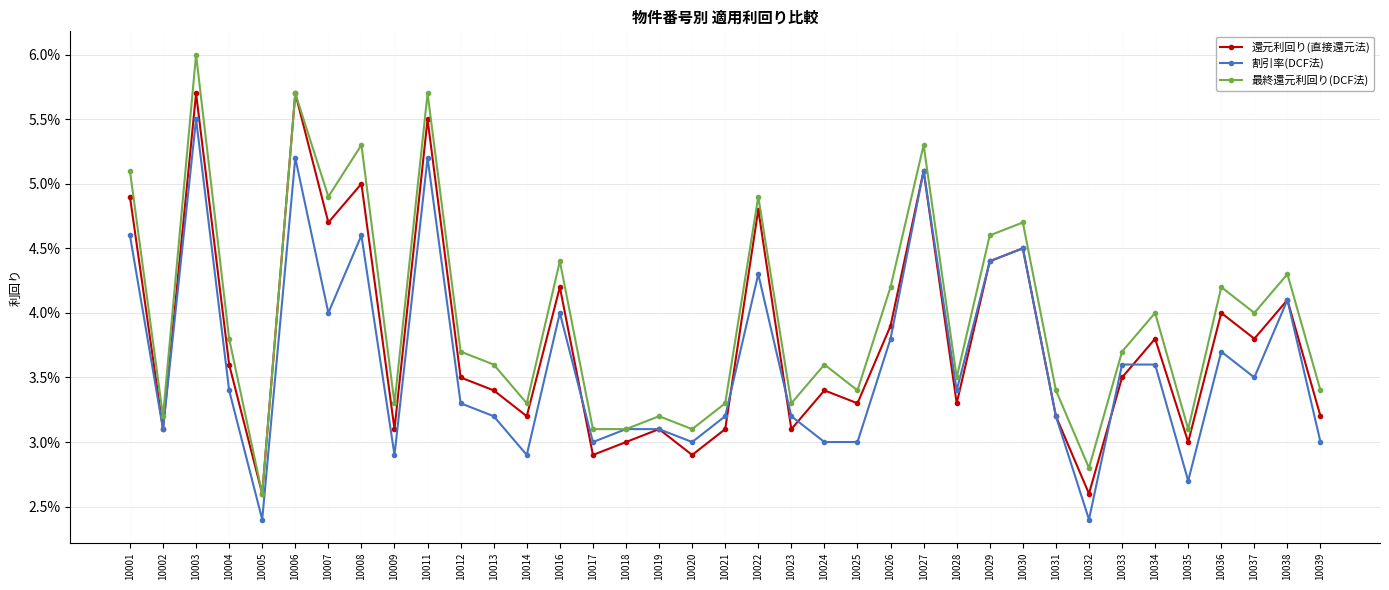

Does the chart have visible grid lines?

Yes